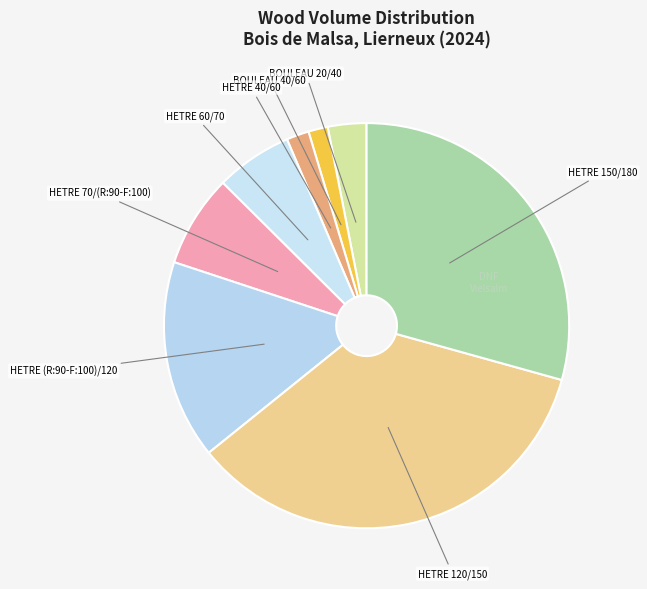

Does any single category account for the majority?

No